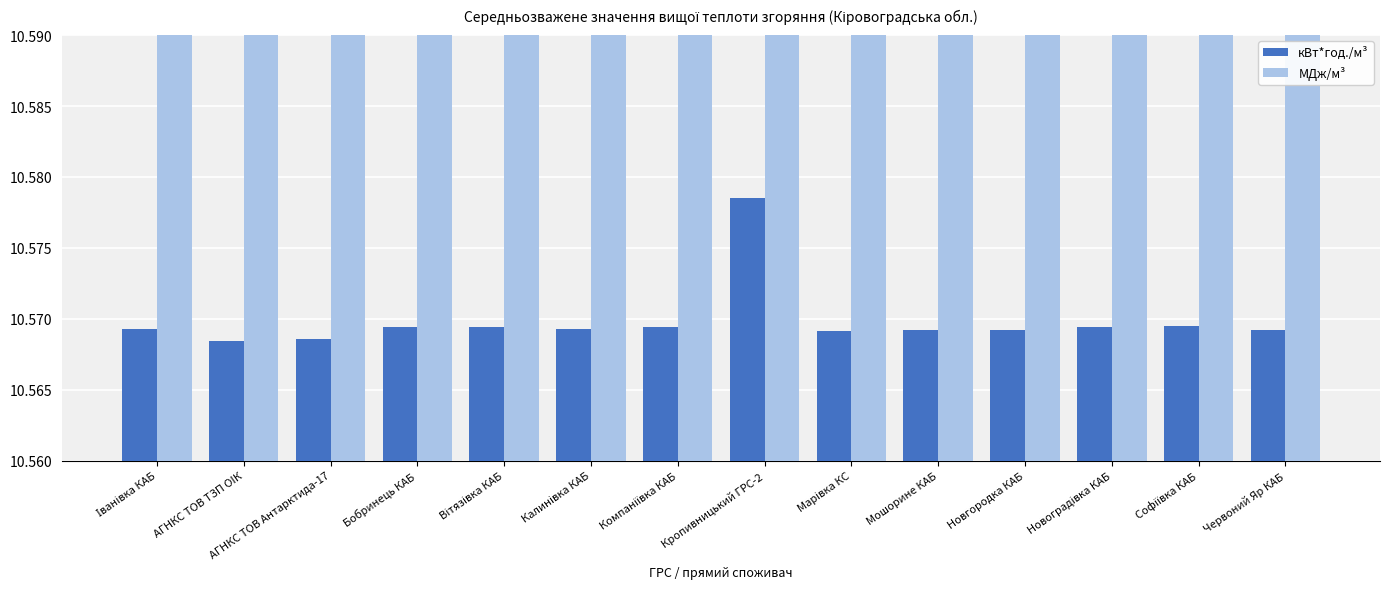

What is the sum of the кВт*год./м³ values at Червоний Яр КАБ and Новгородка КАБ?

21.1